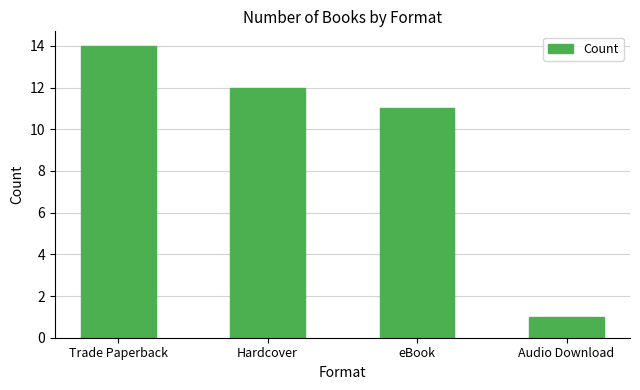

Rank the categories by value from lowest to highest.

Audio Download, eBook, Hardcover, Trade Paperback